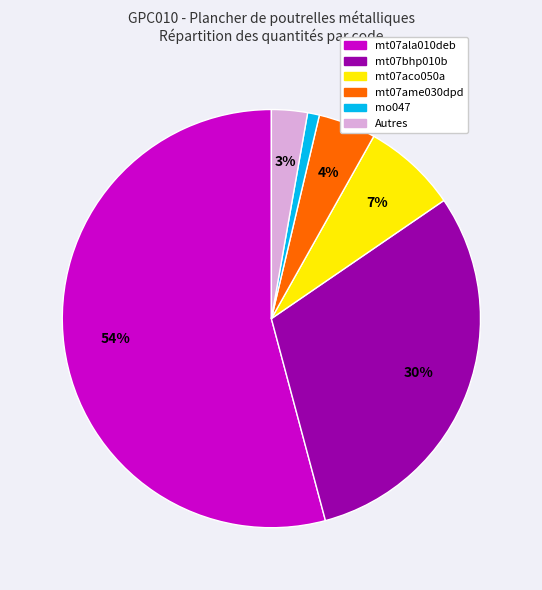

Count the number of slices in the pie.

6